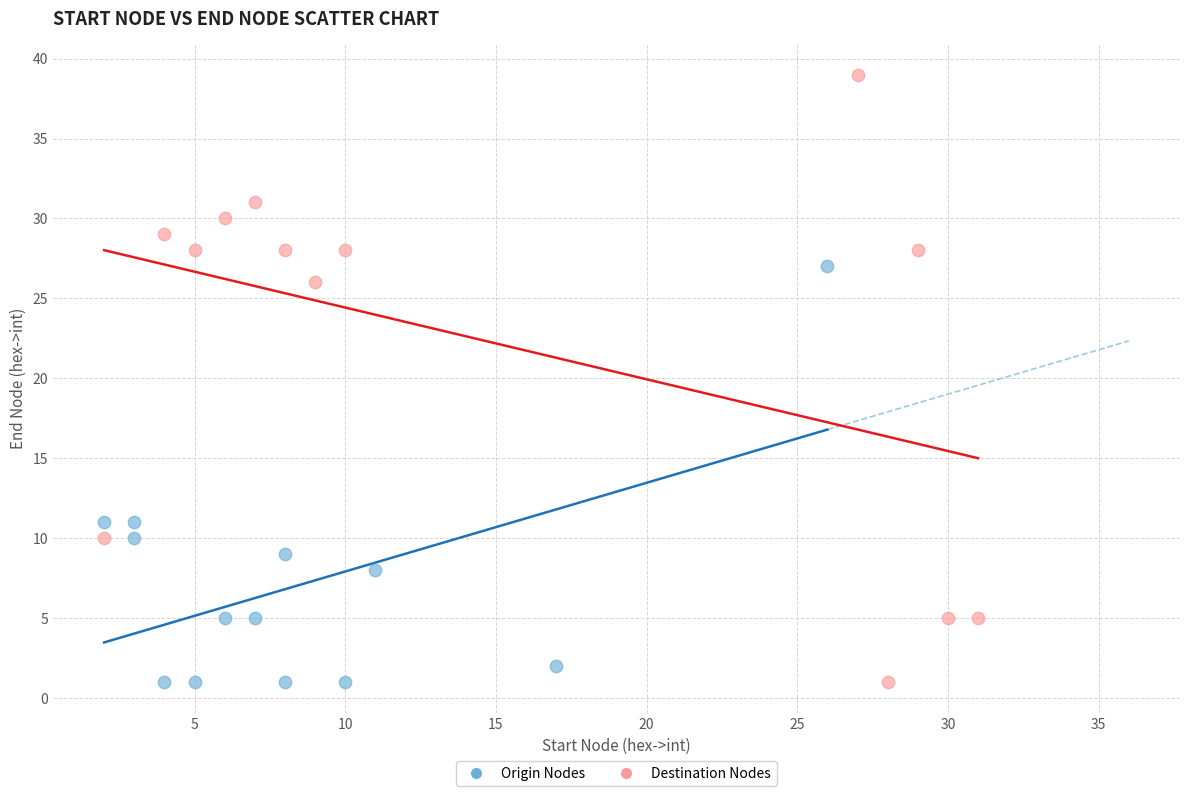

Which series contains the highest Y value?

Destination Nodes